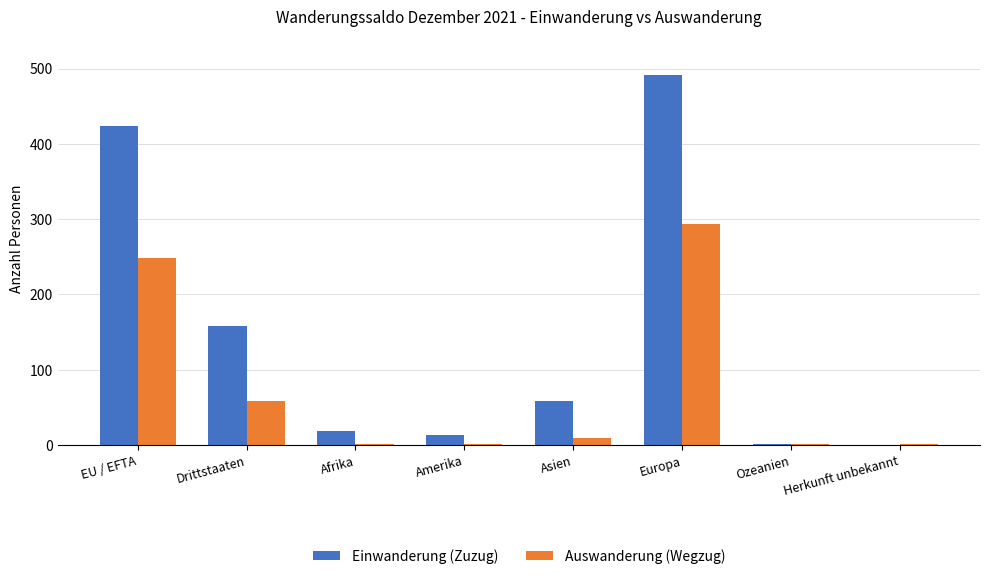

Between EU / EFTA and Asien, which series saw the biggest shift?

Einwanderung (Zuzug)